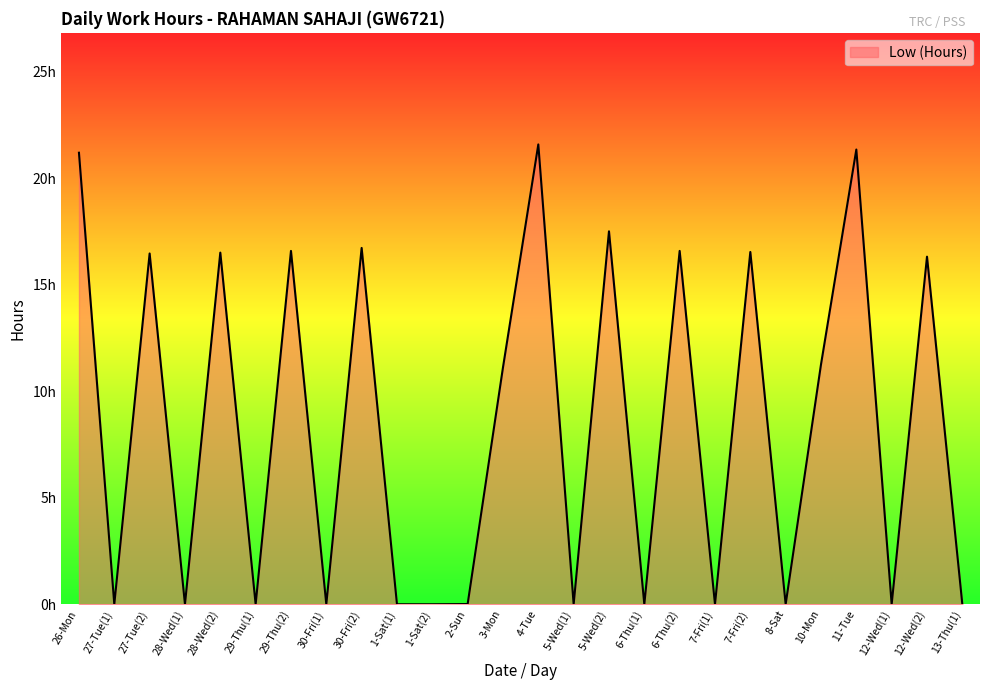

Does the chart display data point markers on the line(s)?

No